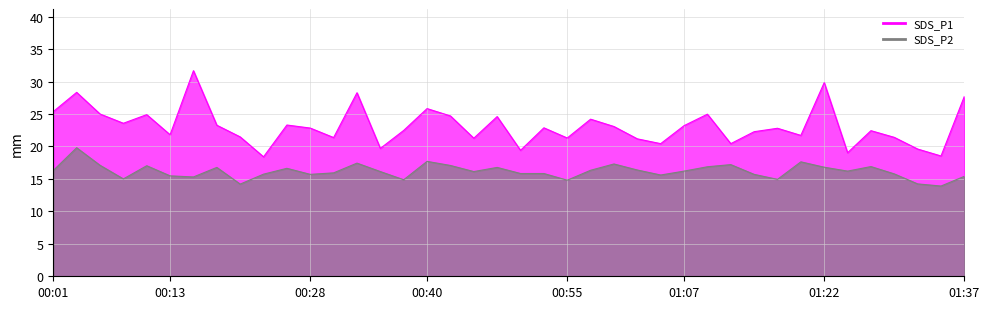

At which category does SDS_P2 reach its first local peak?

00:04